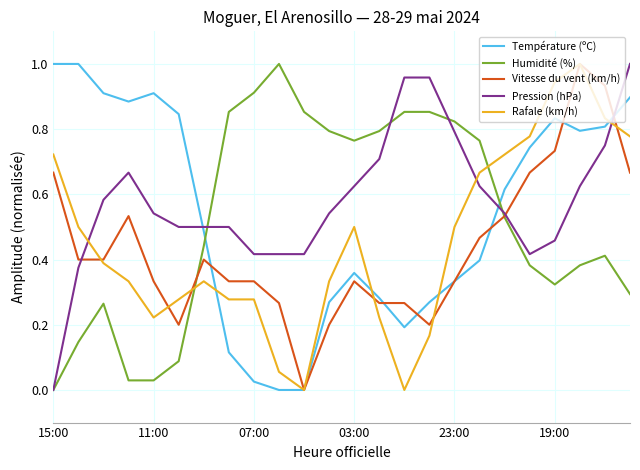

At which label does Pression (hPa) reach its minimum?

15:00